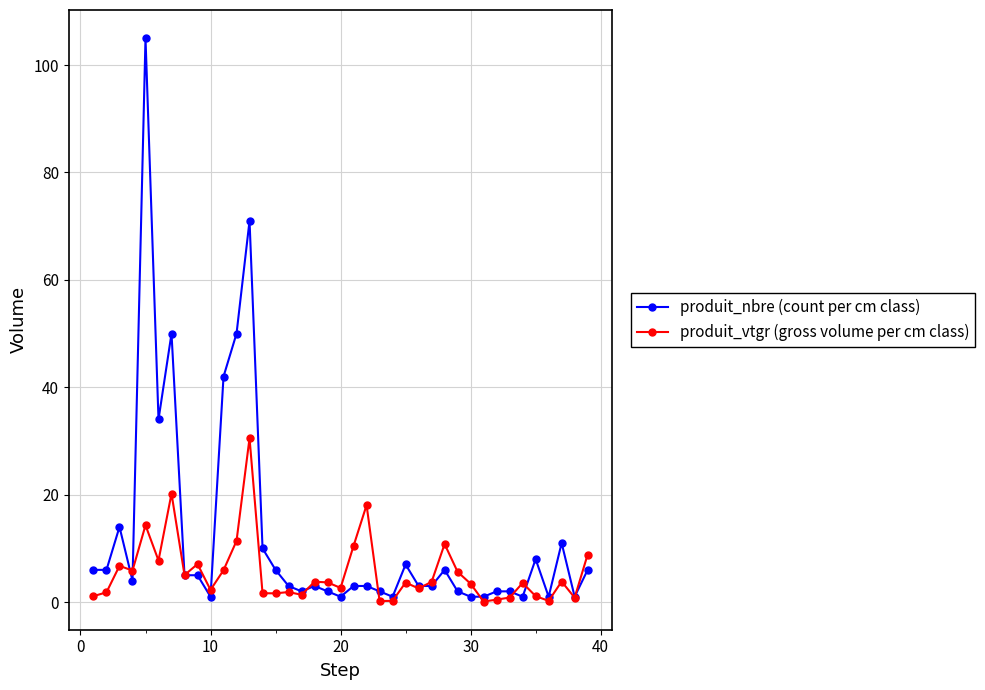

What is the highest value of the produit_nbre (count per cm class) series?

105.0